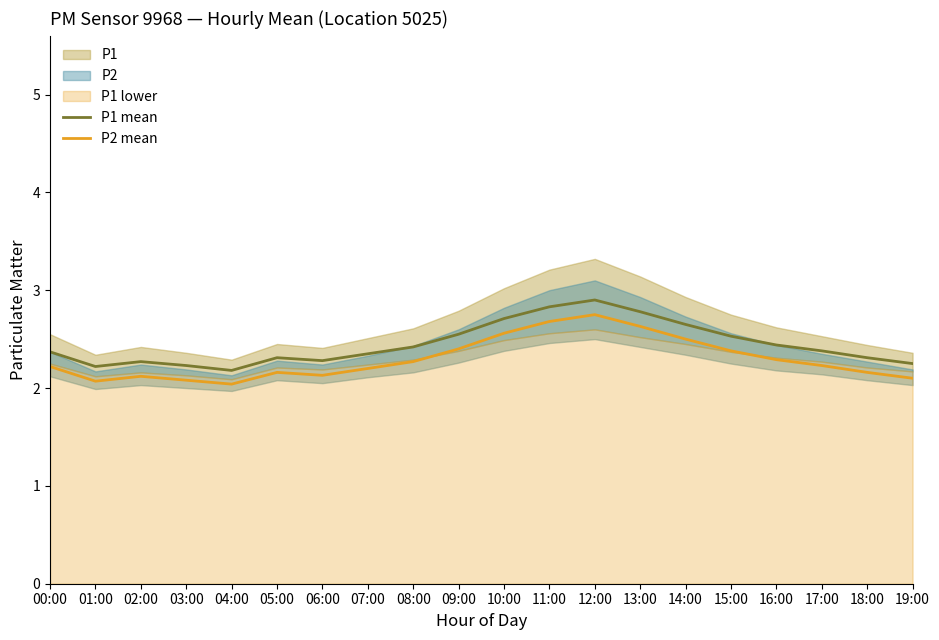

At which category does P1 mean reach its first local valley?

01:00